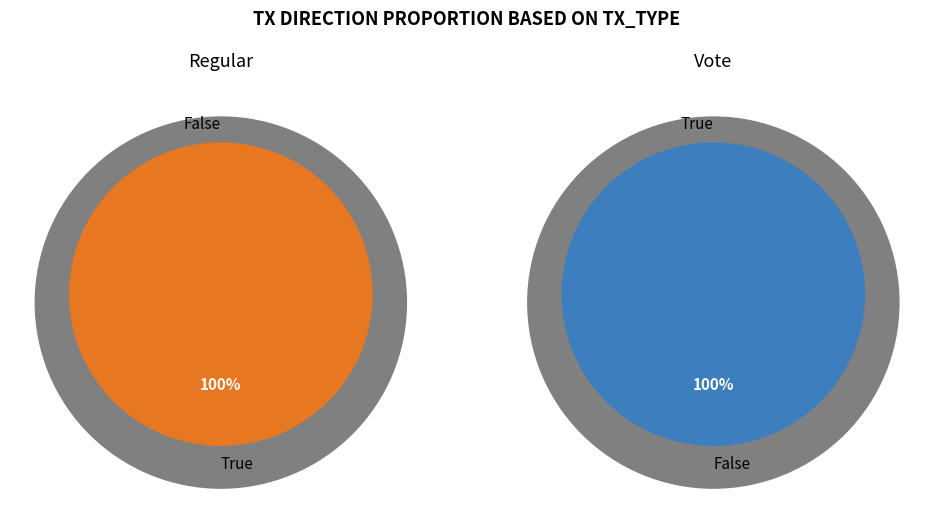

How many slices are in this pie chart?

2